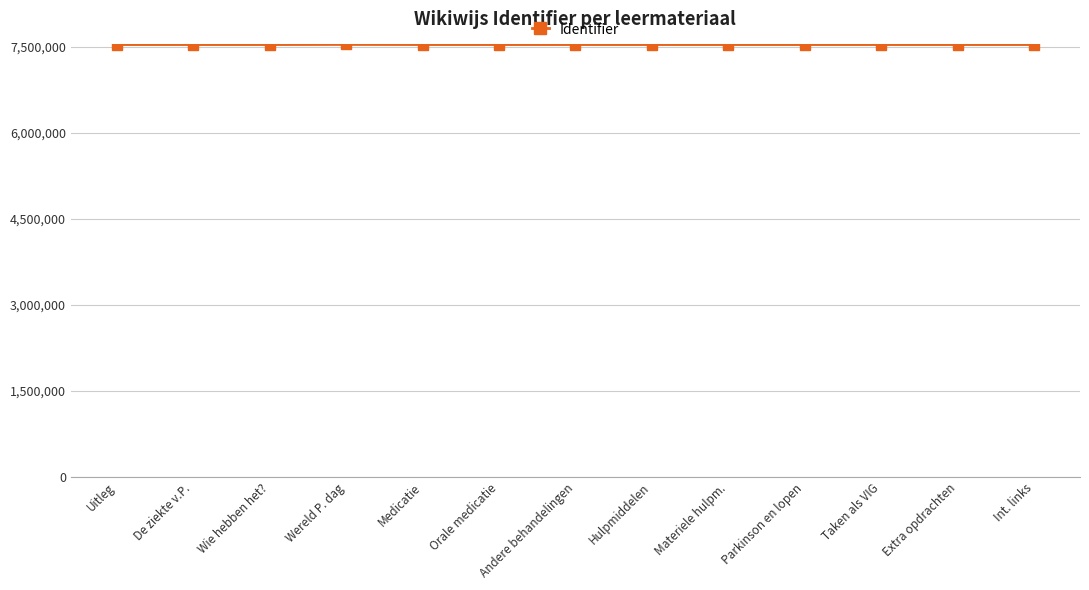

What is the minimum value shown in the chart?

7536195